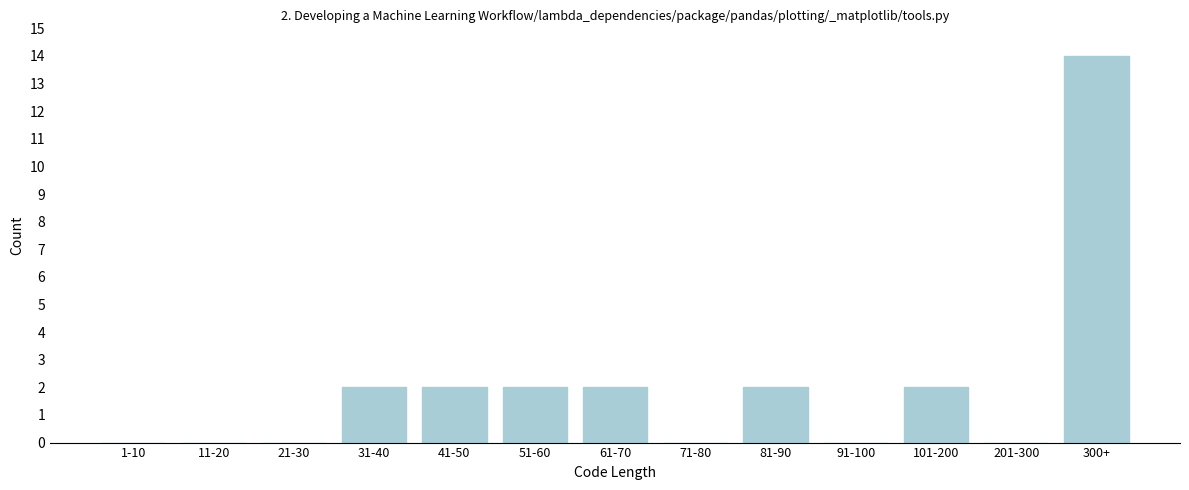

Reading left to right, what are all the values shown in this chart?

1-10=0	11-20=0	21-30=0	31-40=2	41-50=2	51-60=2	61-70=2	71-80=0	81-90=2	91-100=0	101-200=2	201-300=0	300+=14